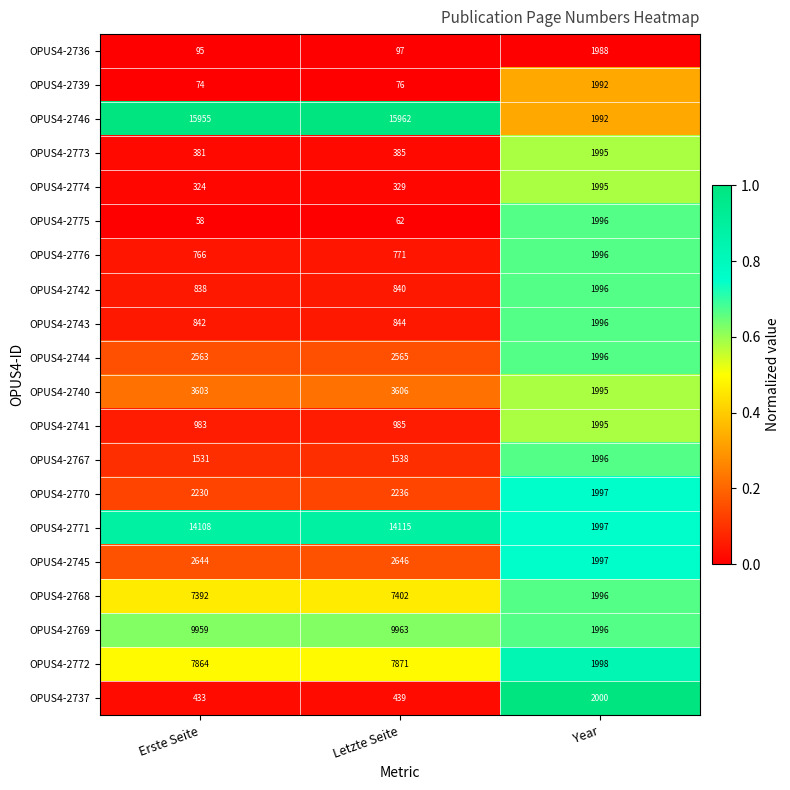

Which label corresponds to the smallest value in the chart?

Erste Seite